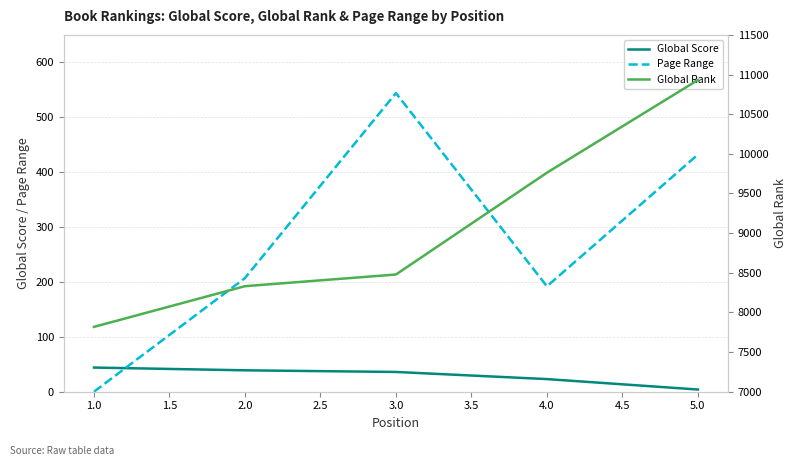

Reading left to right, list all the values displayed in this chart.

Global Score: 44	39	36	23	4
Page Range: 0	207	544	192	432
Global Rank: 7818	8331	8478	9762	10931